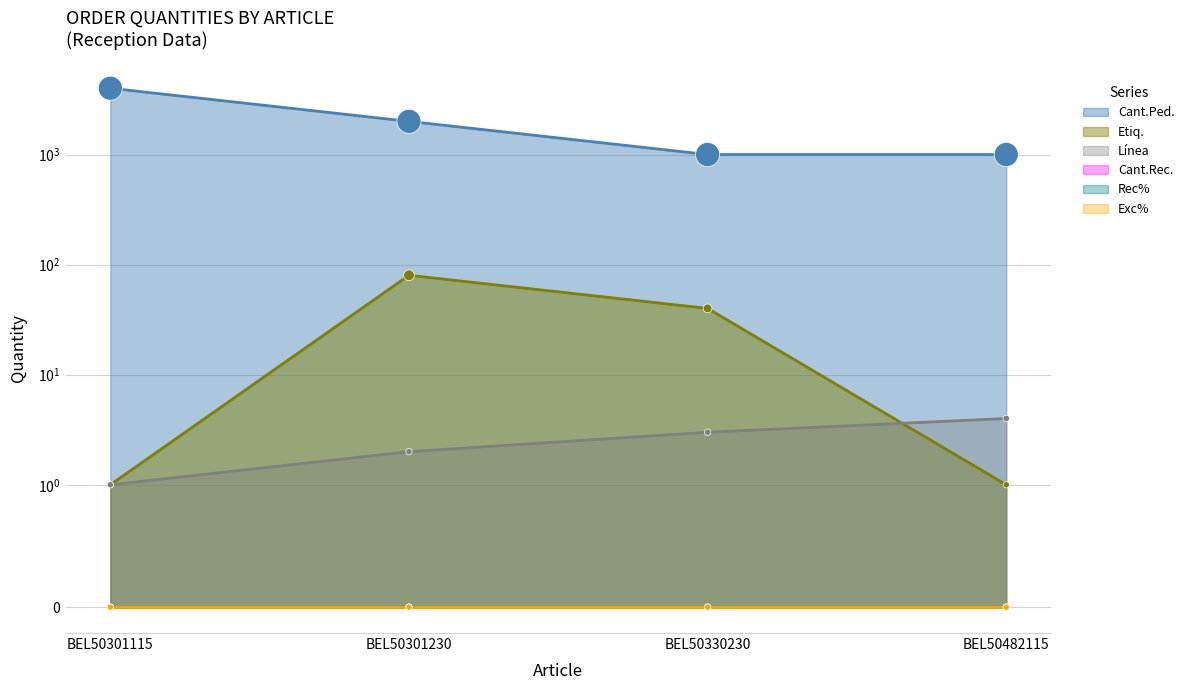

What is the total value across all series at BEL50301230?

2082